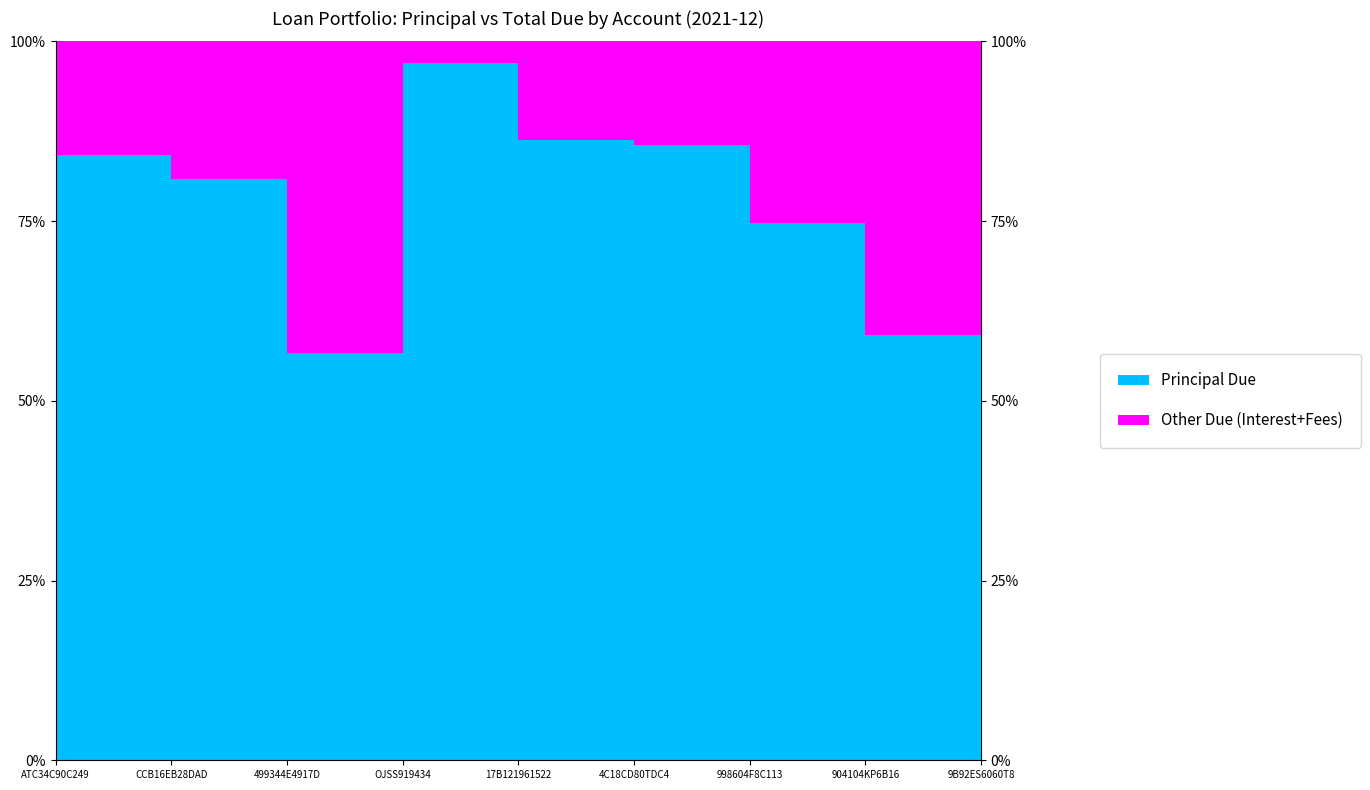

Which series has the widest spread of values?

principaldue